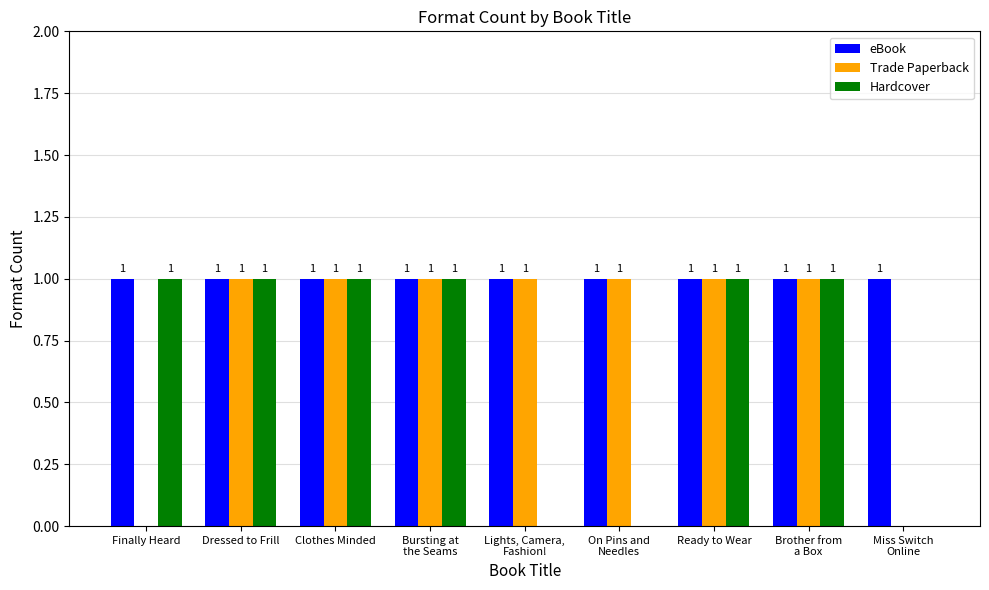

Which series has the largest total across all categories?

eBook